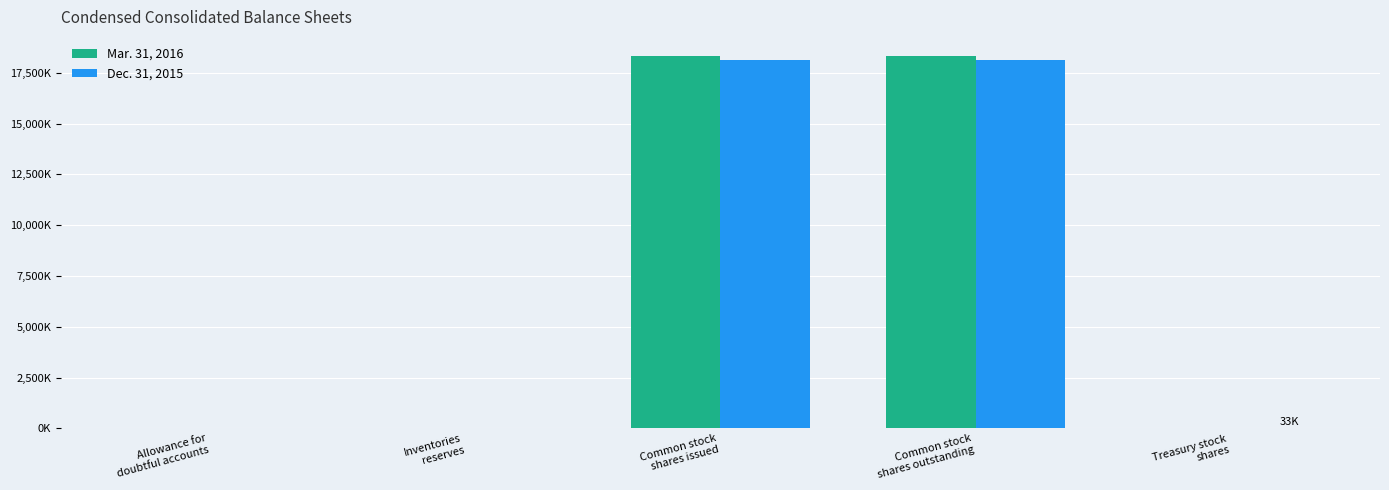

Does the chart contain stacked bars?

No